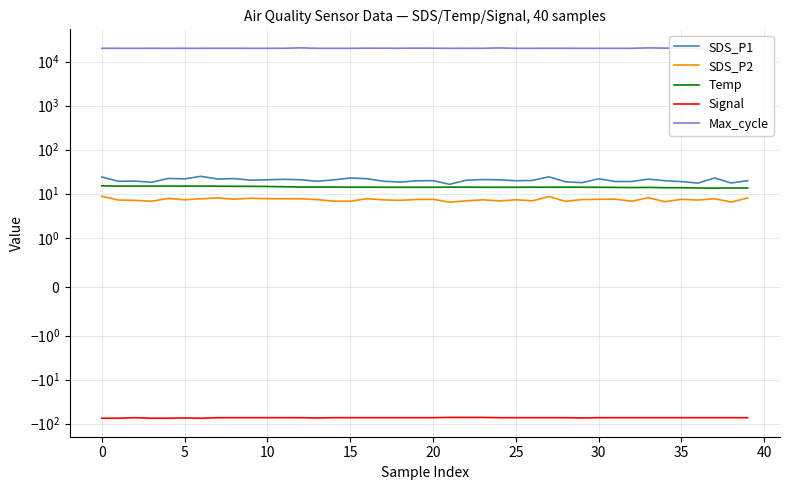

Is the value of Max_cycle at 23 greater than the value of SDS_P2 at 21?

Yes